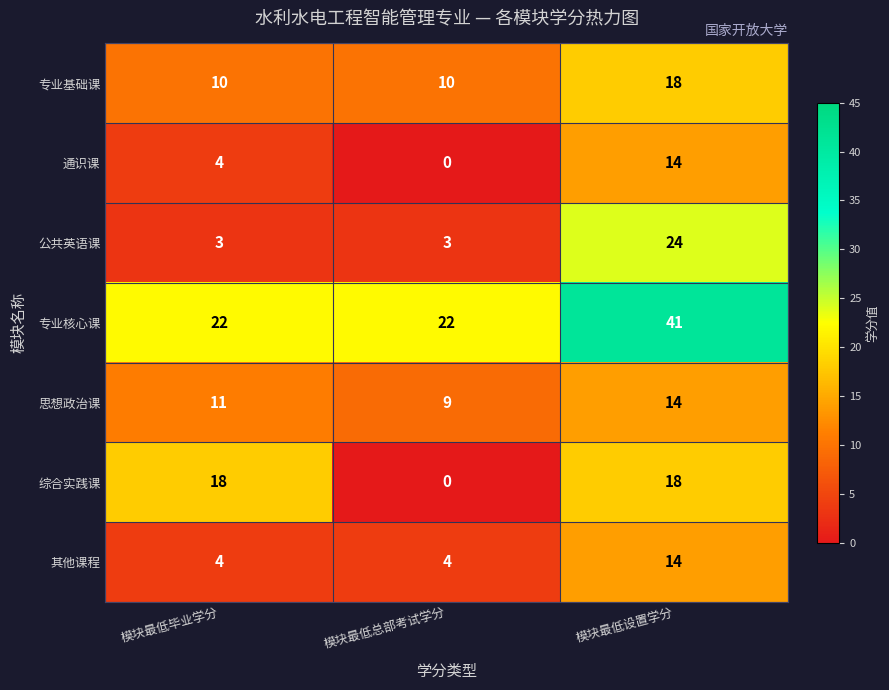

How many data points does each series have?

3